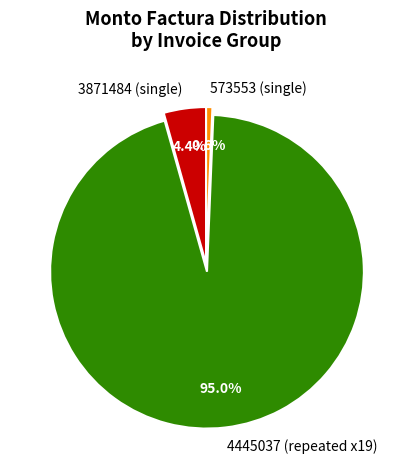

Which category has the biggest portion of the pie?

4445037 (repeated x19)